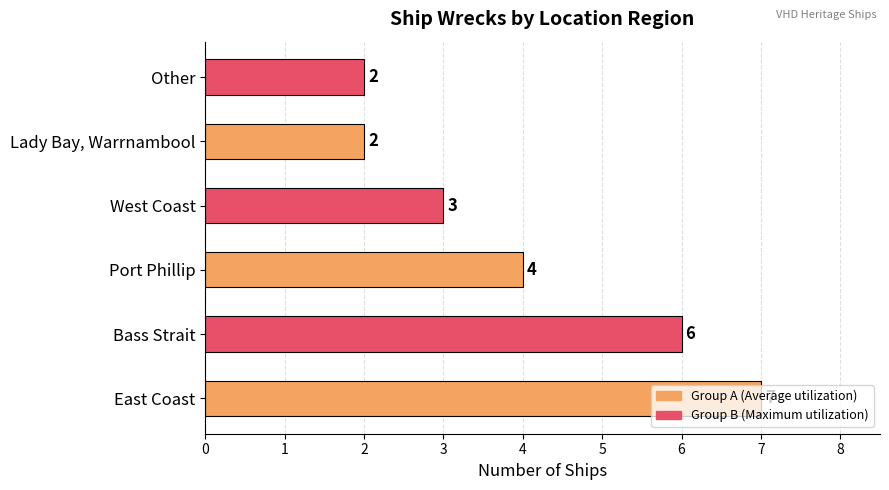

True or false: the data shows 3 at Lady Bay, Warrnambool.

False